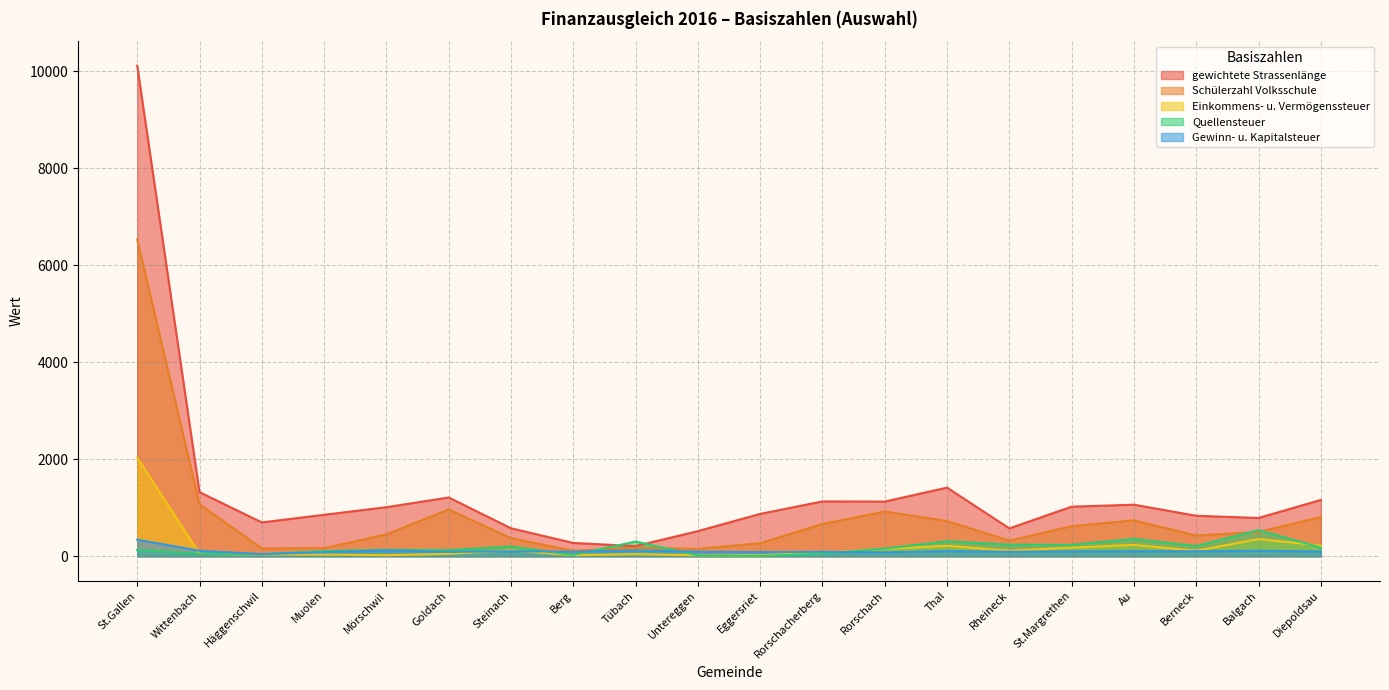

In Schülerzahl Volksschule, how many points are higher than both neighbors (excluding endpoints)?

4